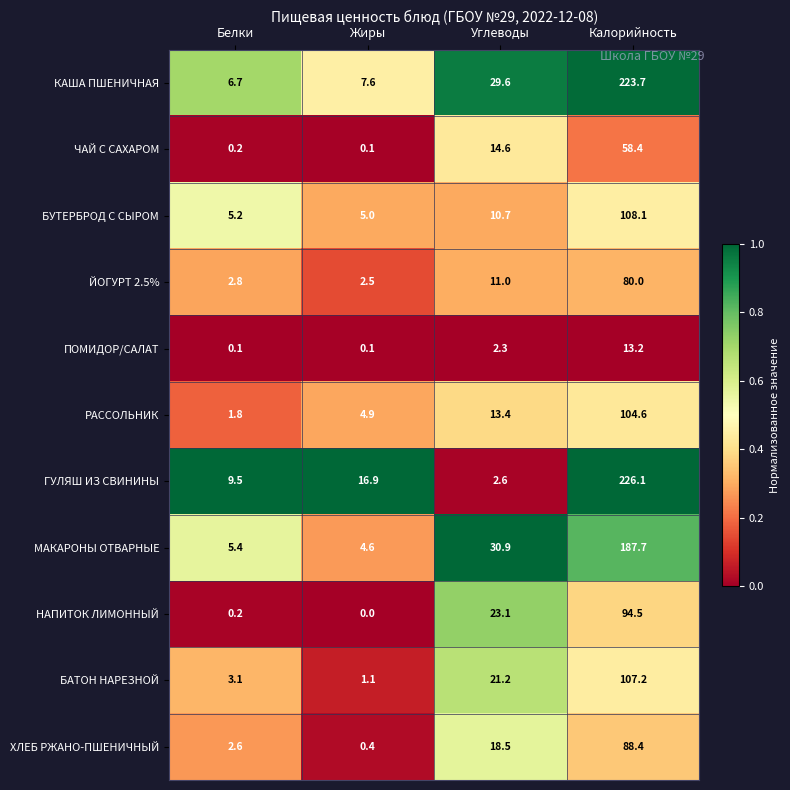

The ГУЛЯШ ИЗ СВИНИНЫ series shows 9.5 at Белки. True or false?

True